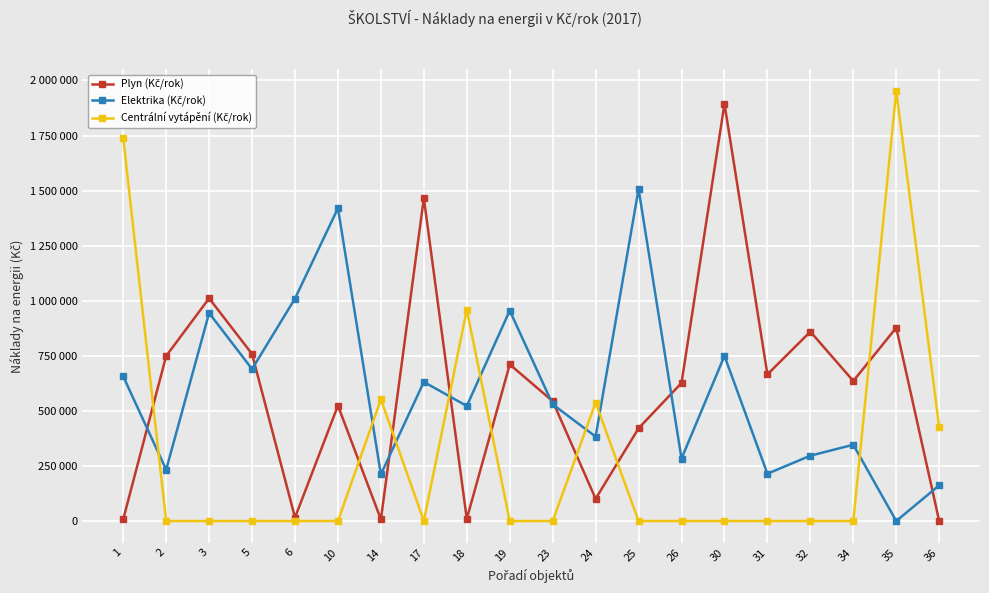

Where do Centrální vytápění (Kč/rok) and Elektrika (Kč/rok) first cross each other?

1 and 2